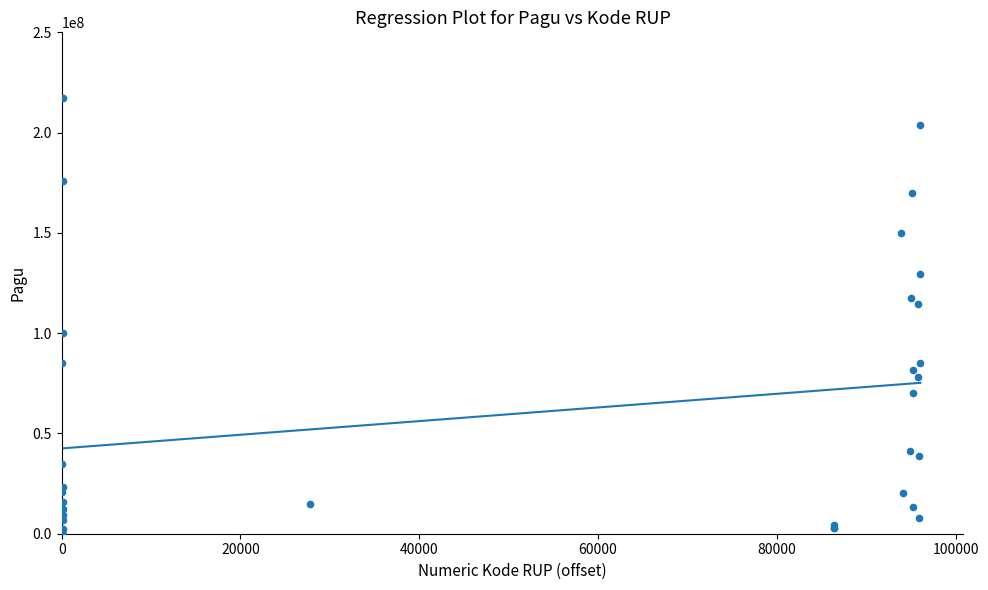

What Y value in the scatter plot is closest to 108830000?

114296000